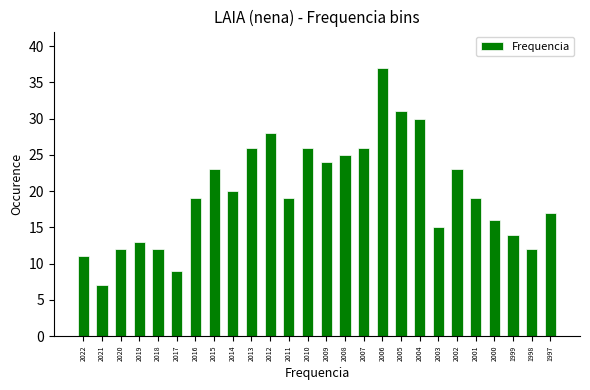

Reading right to left, transcribe all the data shown in this chart.

1997=17	1998=12	1999=14	2000=16	2001=19	2002=23	2003=15	2004=30	2005=31	2006=37	2007=26	2008=25	2009=24	2010=26	2011=19	2012=28	2013=26	2014=20	2015=23	2016=19	2017=9	2018=12	2019=13	2020=12	2021=7	2022=11